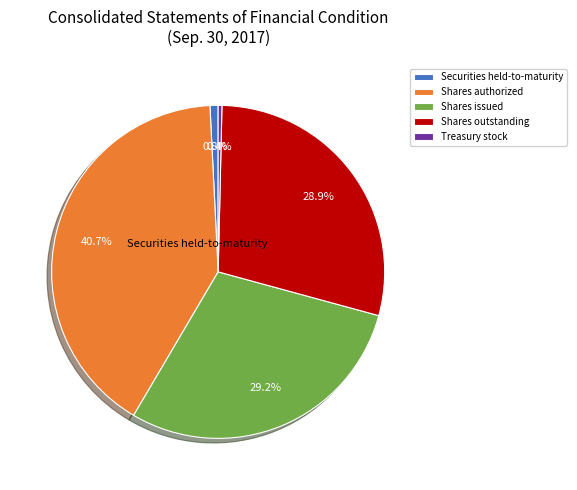

Rank the categories by value from lowest to highest.

Treasury stock, shares (in shares), Securities held-to-maturity, fair value, Common stock, shares outstanding (in shares), Common stock, shares issued (in shares), Common stock, shares authorized (in shares)